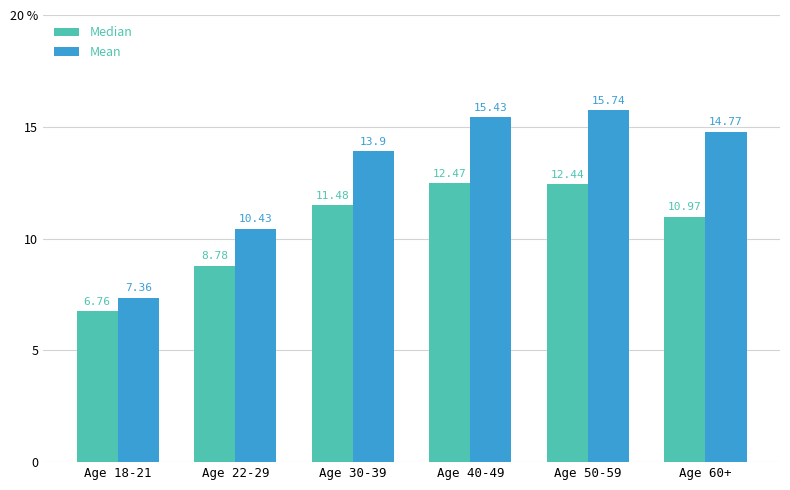

Does the chart contain any negative values?

No